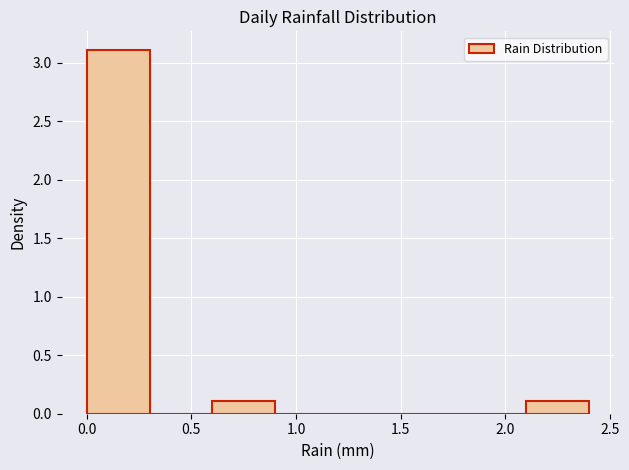

Reading left to right, list every bar in this chart as the range it spans on the x-axis followed by its height. The values are not printed on the chart, so give them approximately, as read against the axis.

0.0 to 0.3: 3.1
0.3 to 0.6: 0
0.6 to 0.9: 0.1
0.9 to 1.2: 0
1.2 to 1.5: 0
1.5 to 1.8: 0
1.8 to 2.1: 0
2.1 to 2.4: 0.1